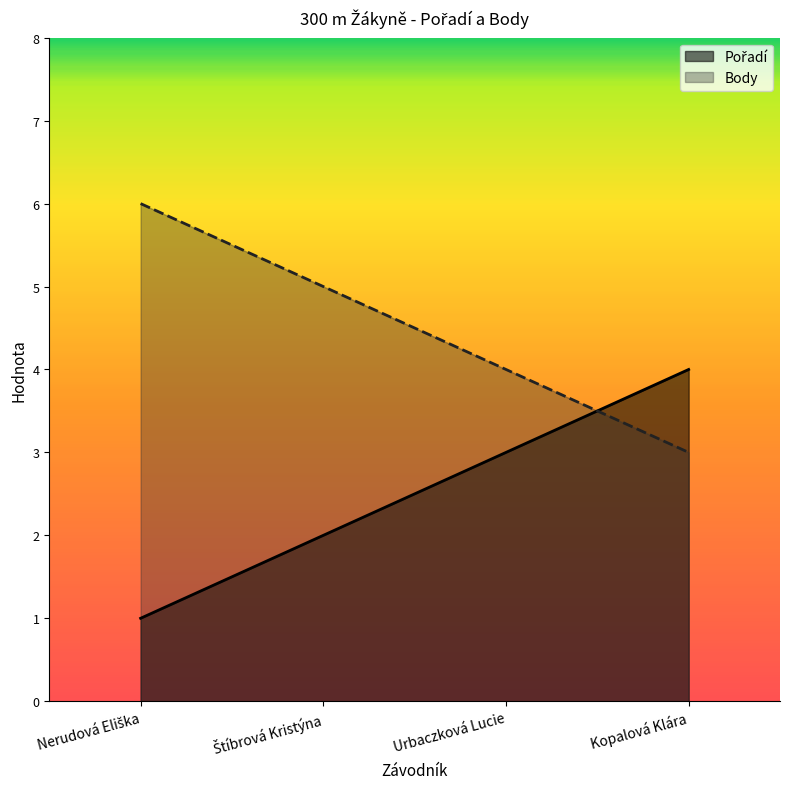

Which series has the largest total across all categories?

Body